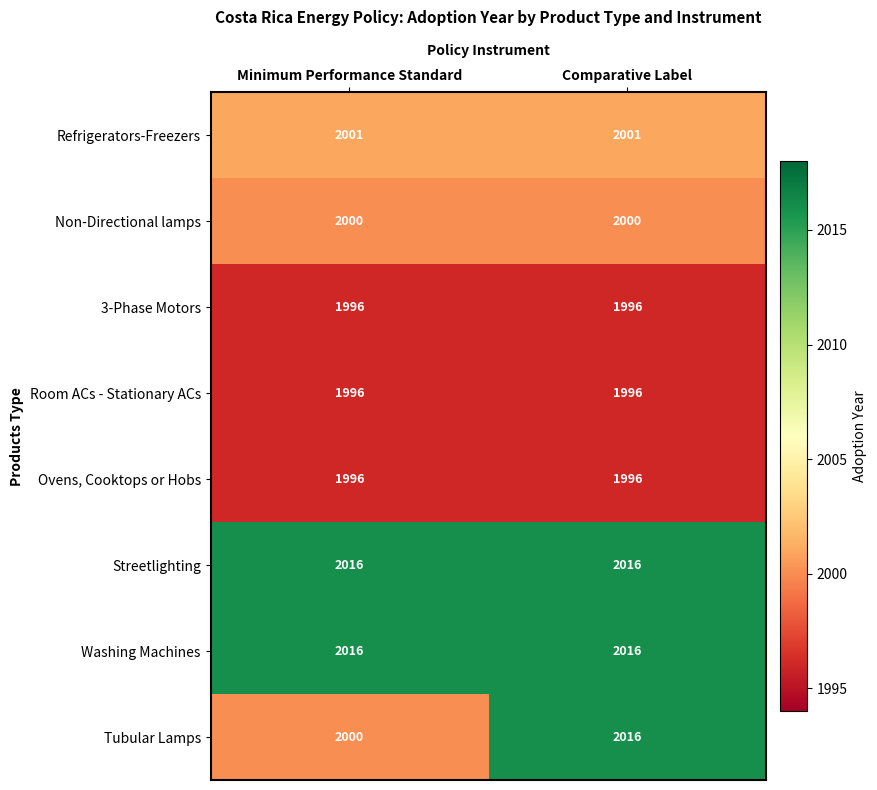

At how many categories does at least one series exceed 1998?

2